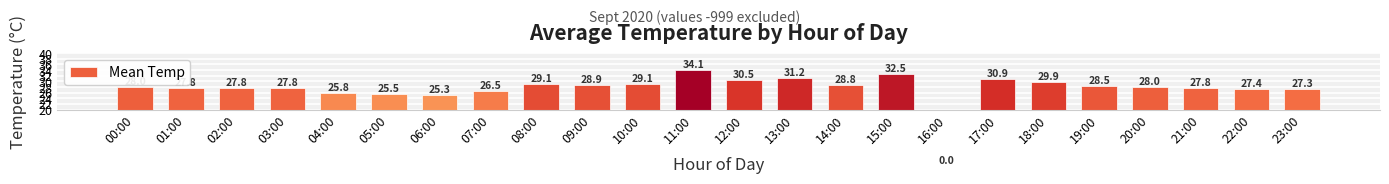

Approximately how many times larger is the value at 14:00 compared to 00:00?

1.0